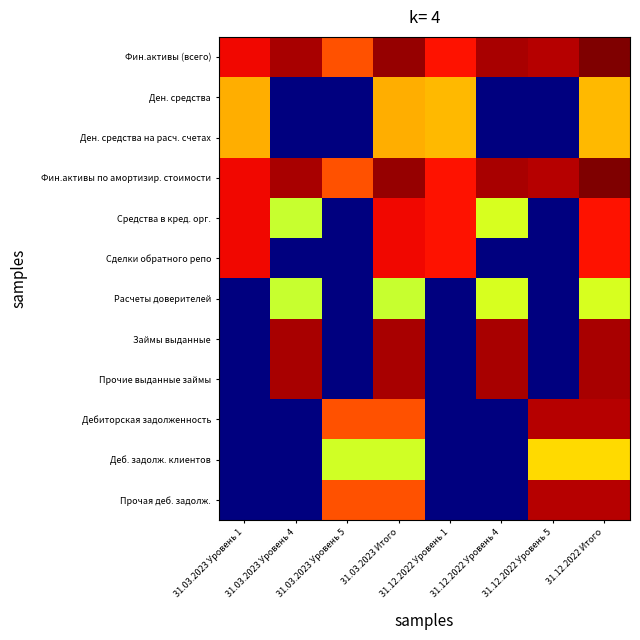

Which series has the largest total across all categories?

Фин.активы (всего)